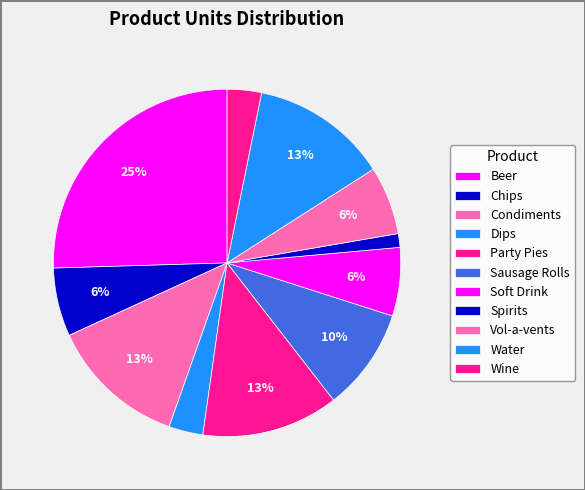

Rank the categories by value from highest to lowest.

Beer, Condiments, Party Pies, Water, Sausage Rolls, Chips, Soft Drink, Vol-a-vents, Dips, Wine, Spirits